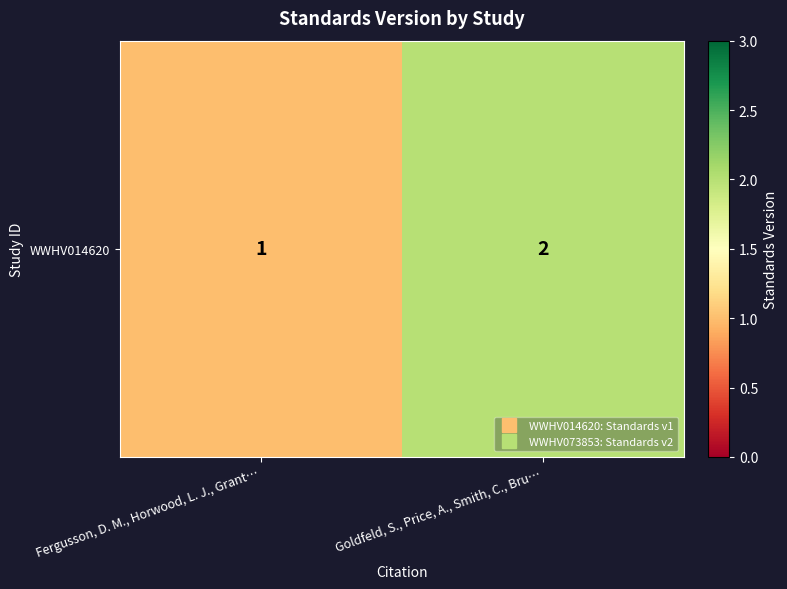

Which category has the lowest value across all series?

Fergusson, D. M., Horwood, L. J., Grant…